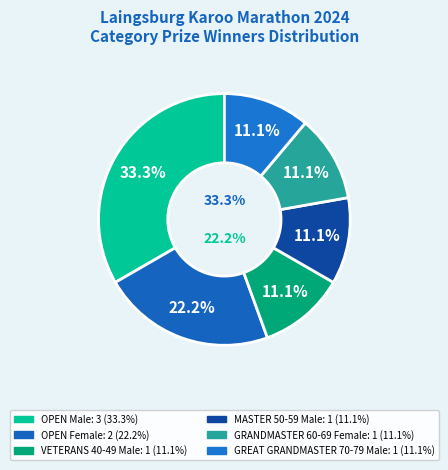

Between OPEN Female and GREAT GRANDMASTER 70-79 Male, which is larger?

OPEN Female